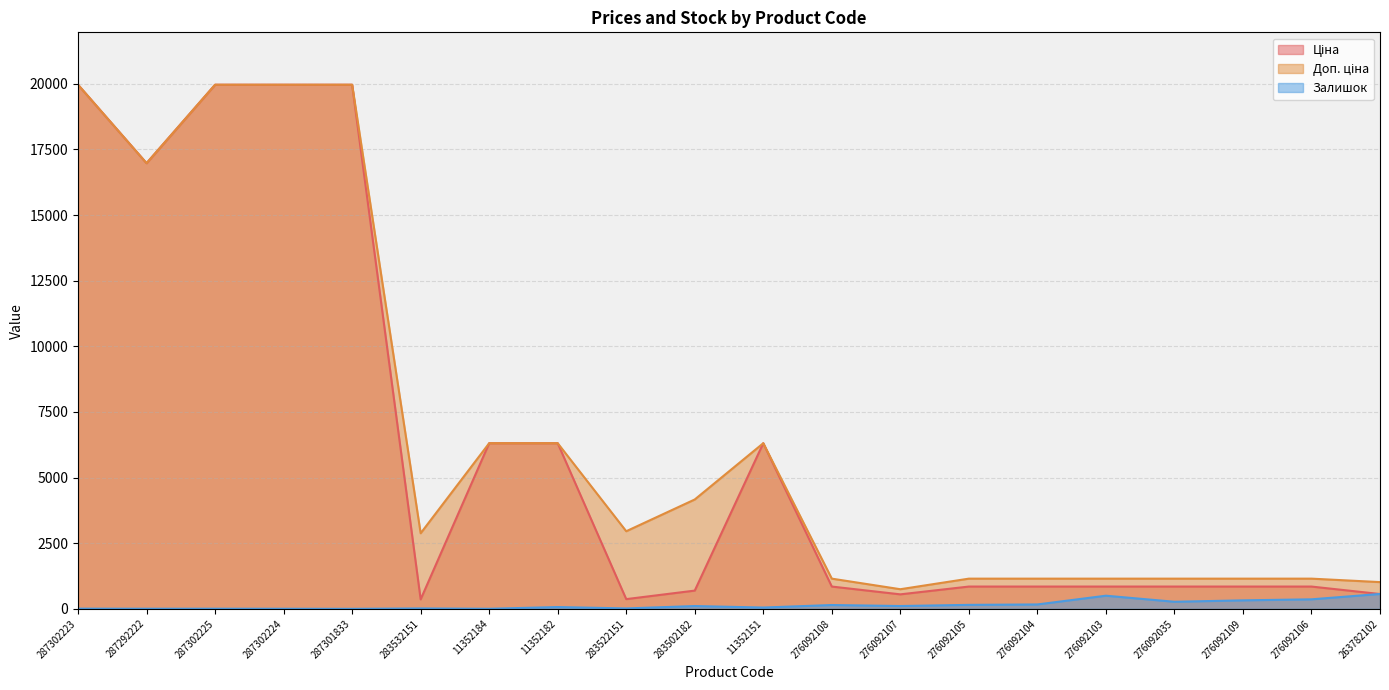

Which label corresponds to the largest value in the chart?

287302223